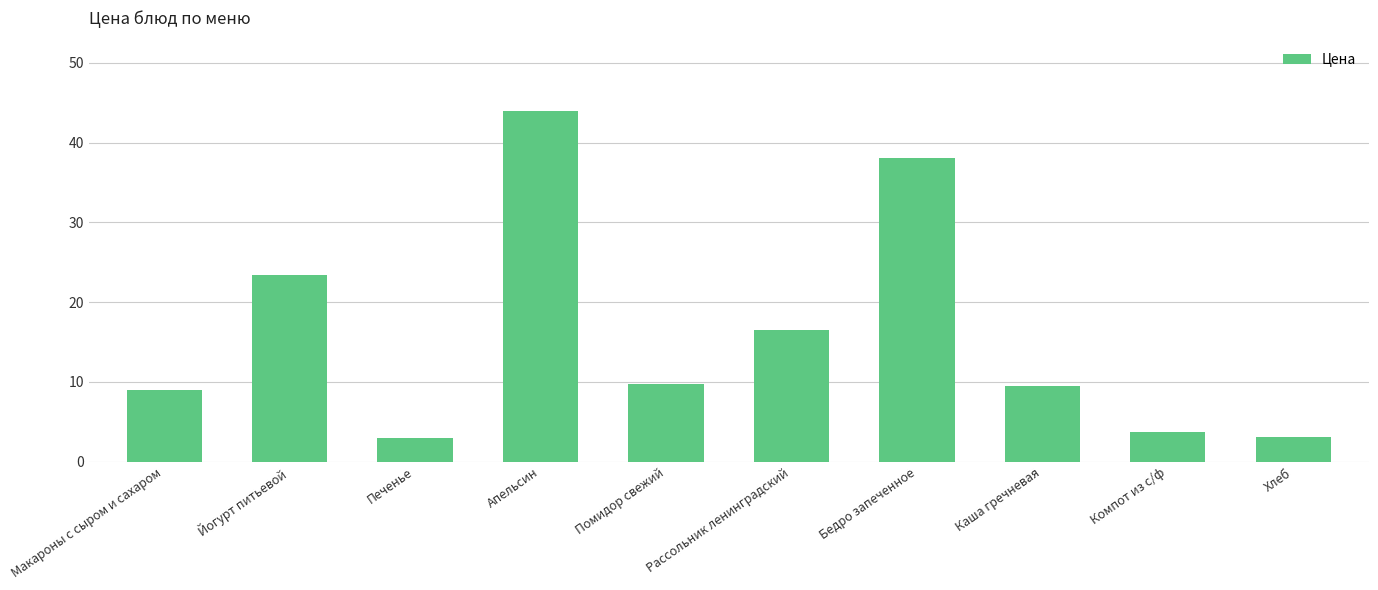

What is the maximum value shown in the chart?

44.0